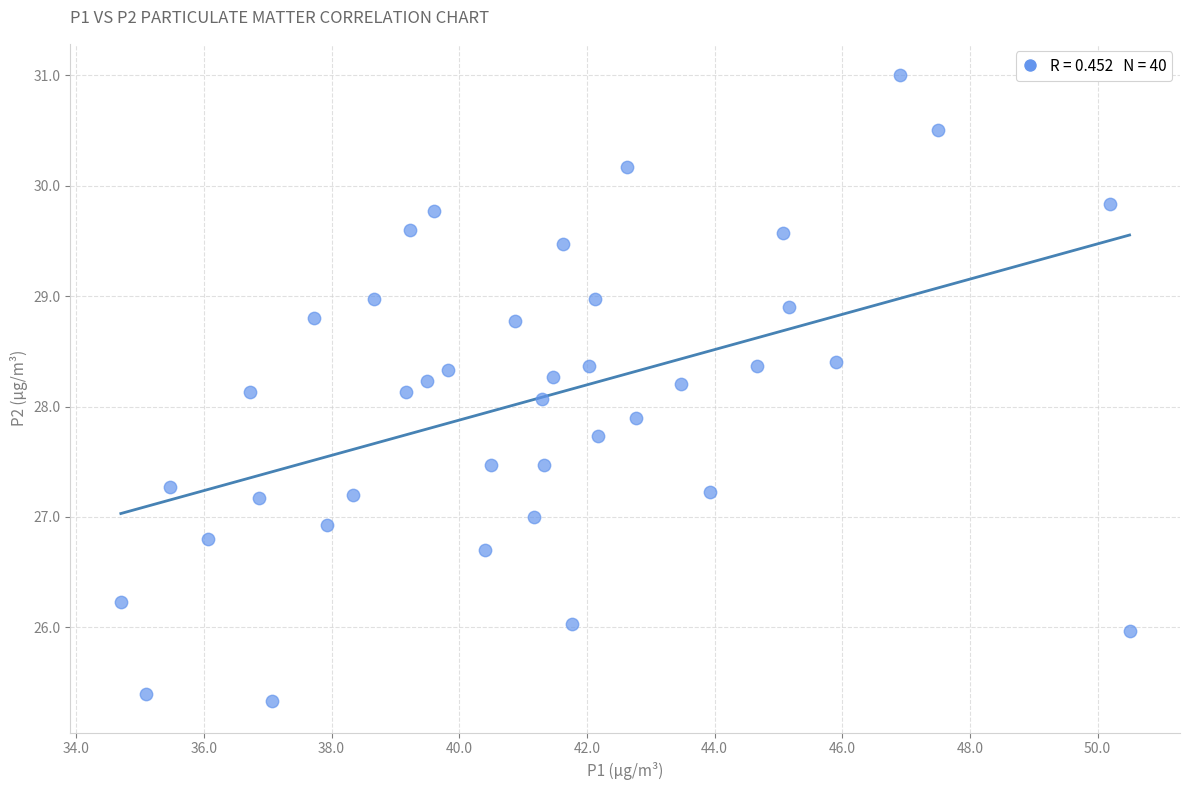

What is the range of Y values (max minus min)?

5.7